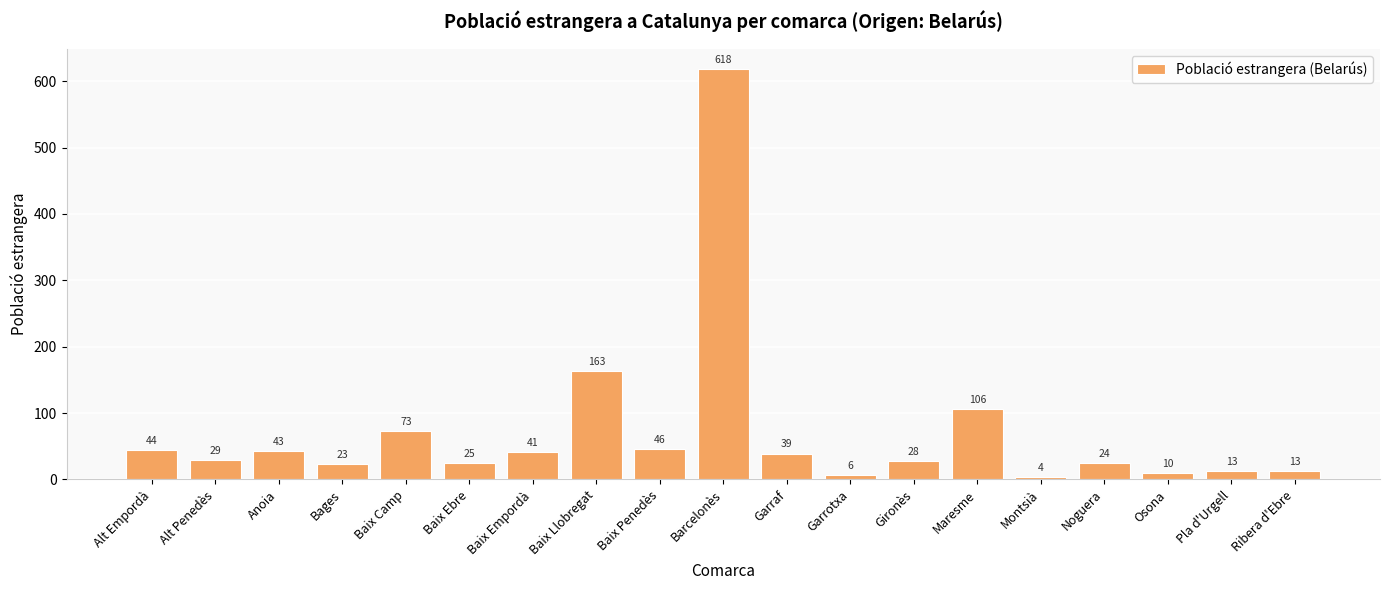

Which has a higher value, Baix Ebre or Maresme?

Maresme